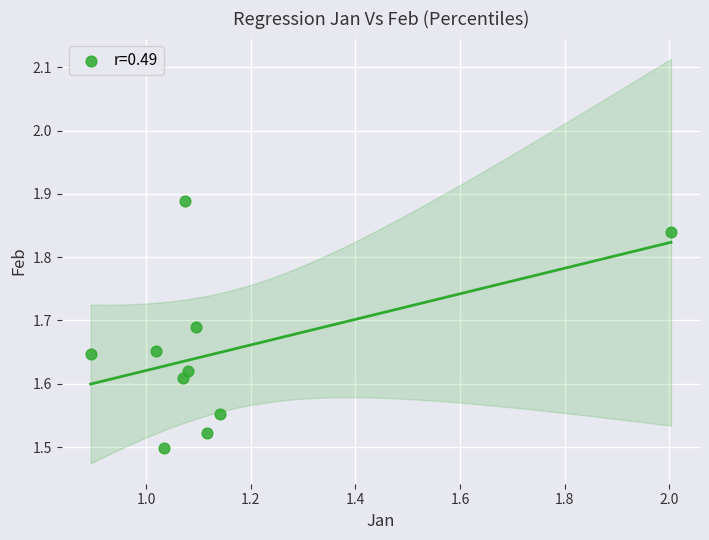

What is the average X value?

1.2